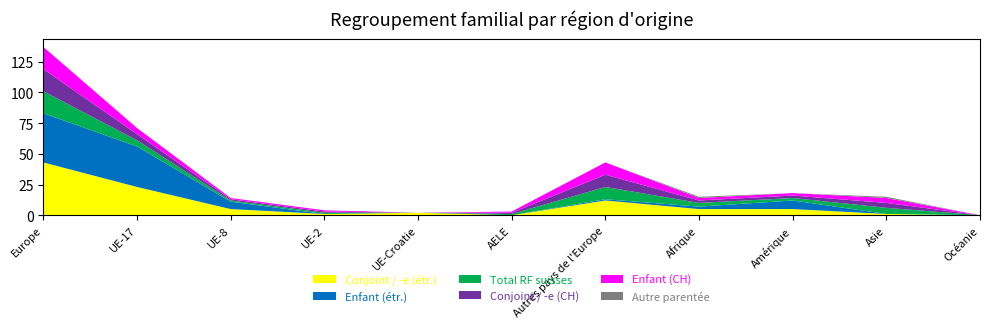

Reading right to left, transcribe all the data shown in this chart.

Conjoint / -e (étr.): 0	1	5	5	12	0	2	1	5	23	43
Enfant (étr.): 0	0	7	2	1	0	0	0	6	33	40
Total RF suisses: 0	5	2	3	10	1	0	1	1	5	18
Conjoint / -e (CH): 0	4	2	2	10	1	0	1	1	5	18
Enfant (CH): 0	4	2	2	10	1	0	1	1	5	18
Autre parentée: 0	1	0	1	0	0	0	0	0	0	0